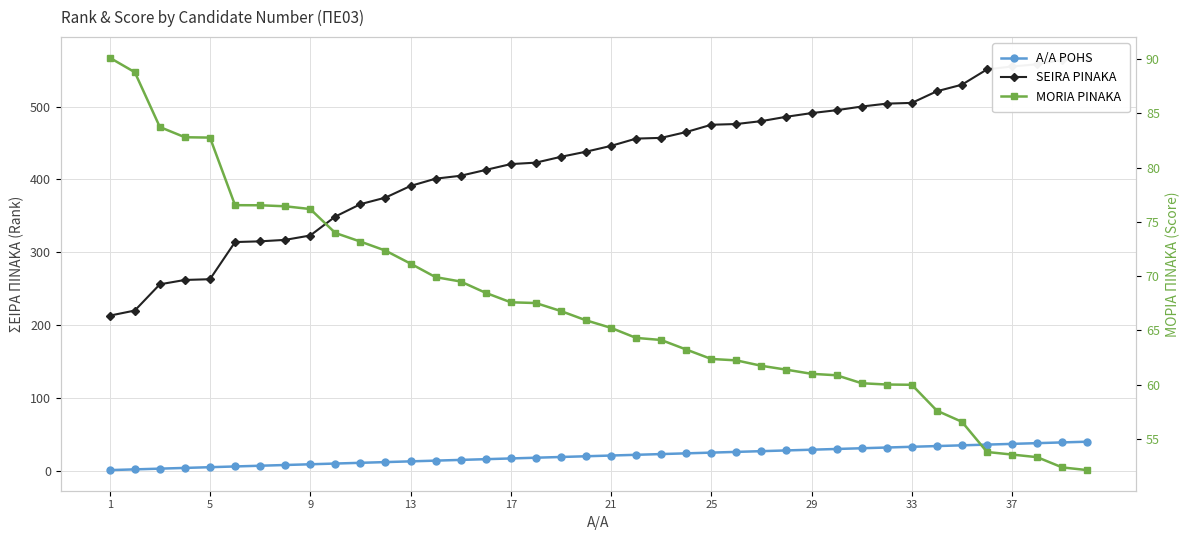

True or false: MORIA PINAKA has a value of 78.0 at 38.

False